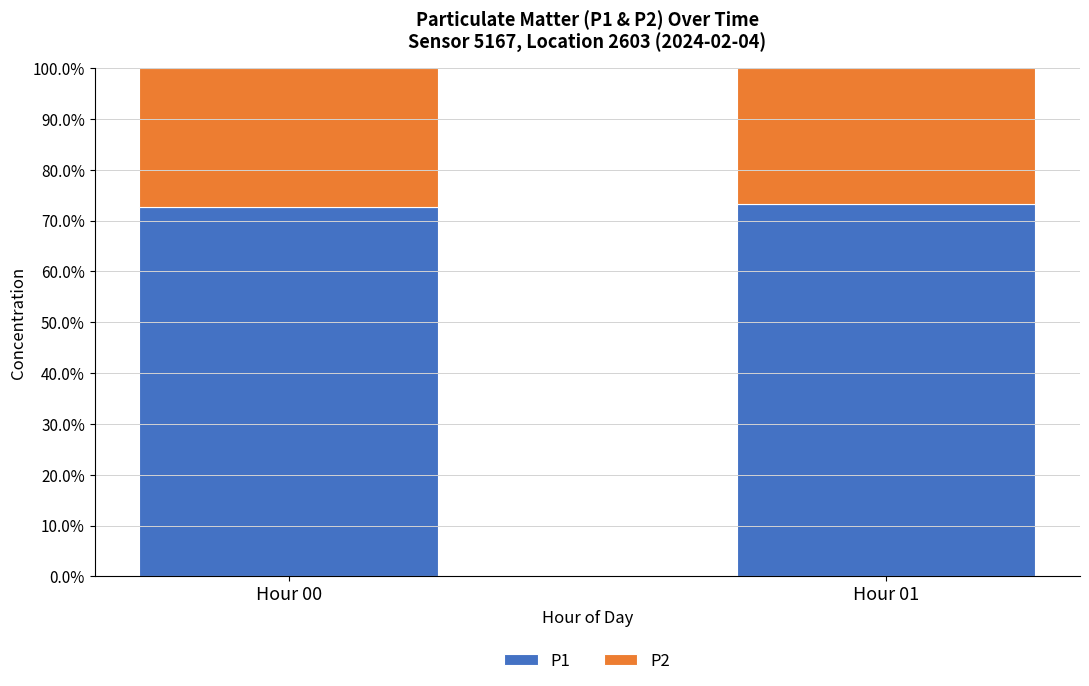

What is the total value across all series at Hour 01?

100.0